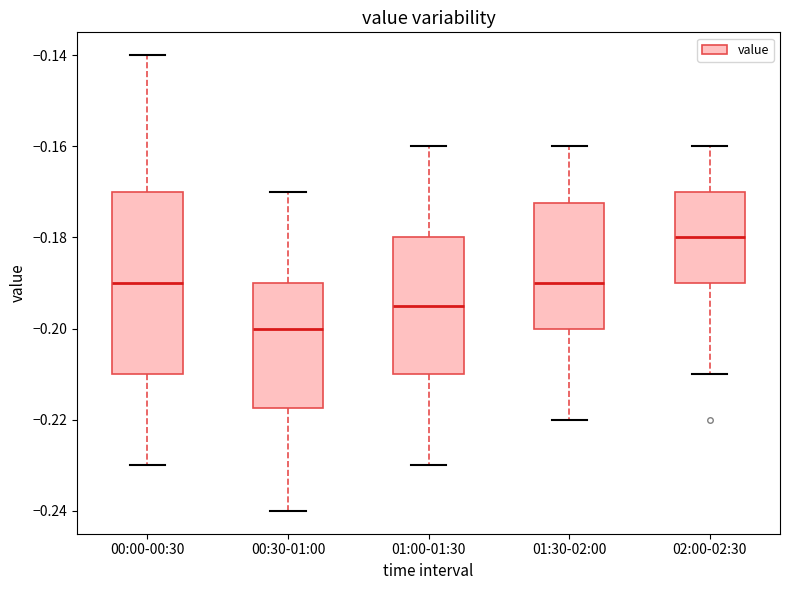

Which box's median line is the lowest?

00:30-01:00